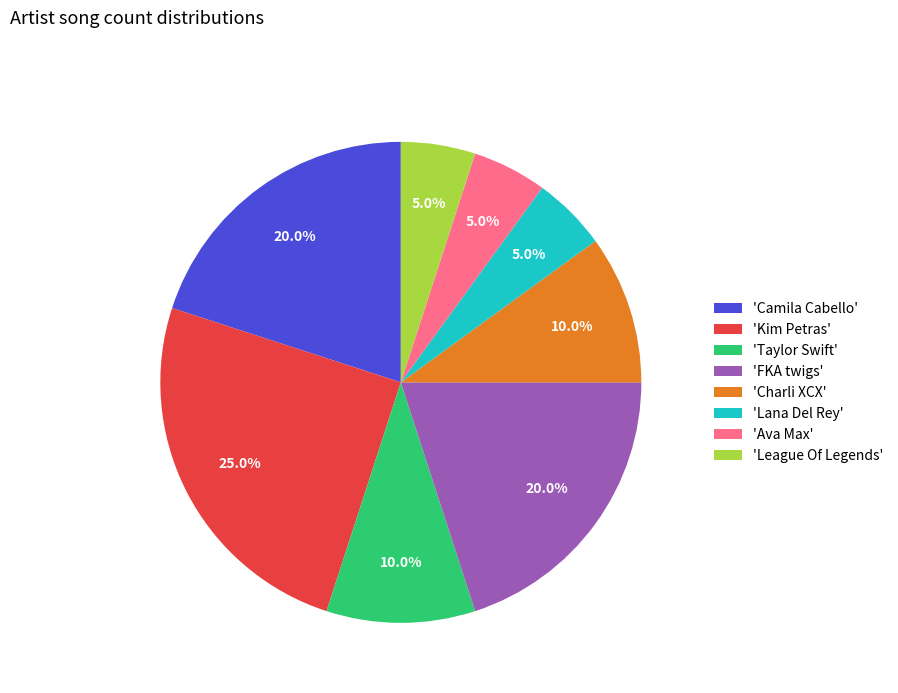

What is the largest slice in the pie chart?

'Kim Petras'